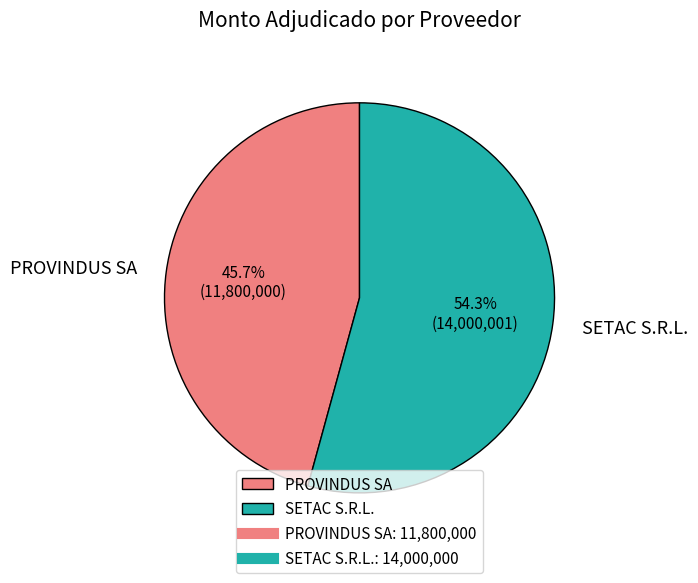

Which slice is the largest?

SETAC S.R.L.